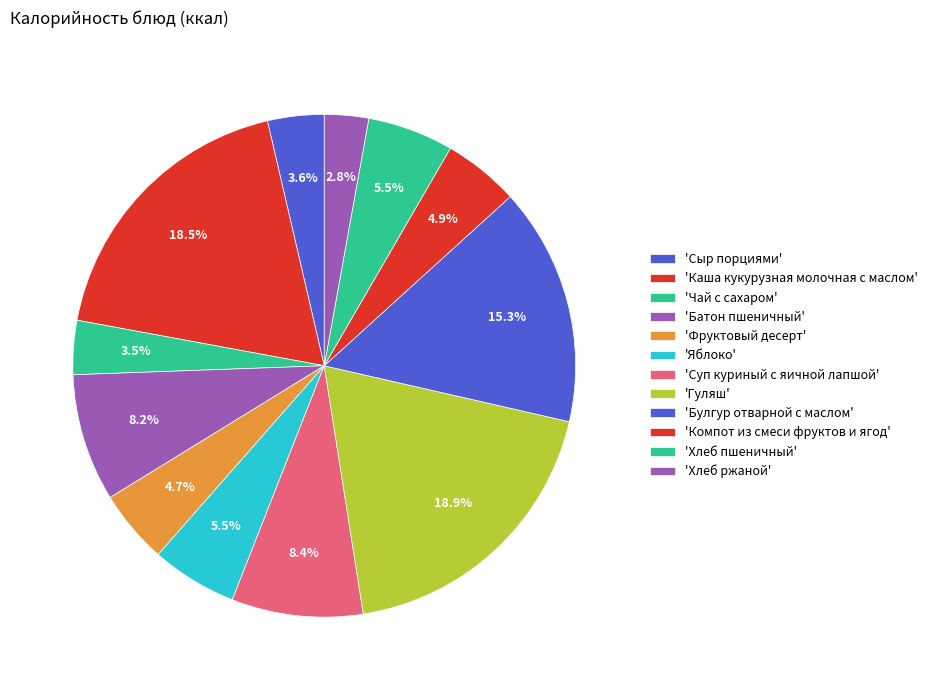

What is the largest slice in the pie chart?

Гуляш